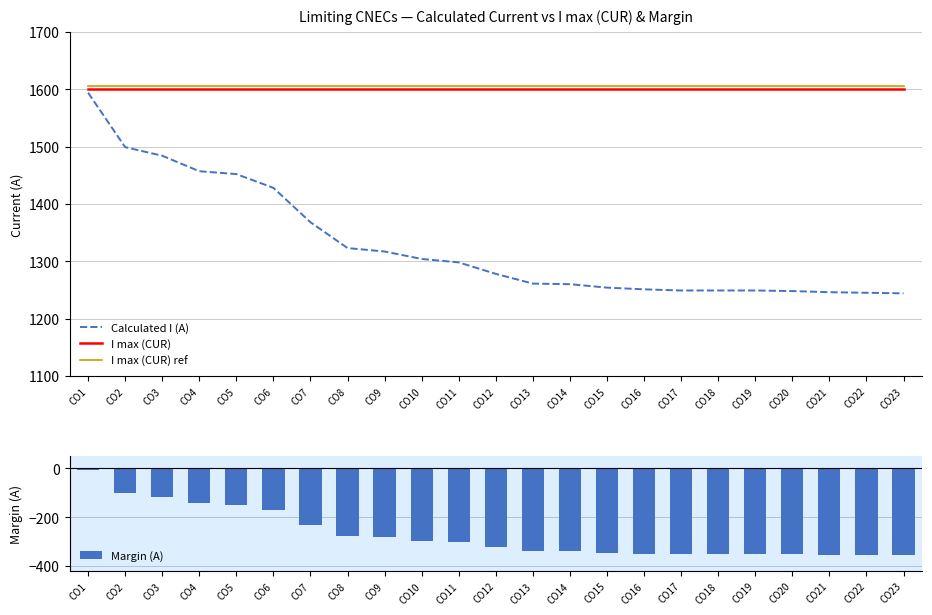

Are the bars horizontal?

No